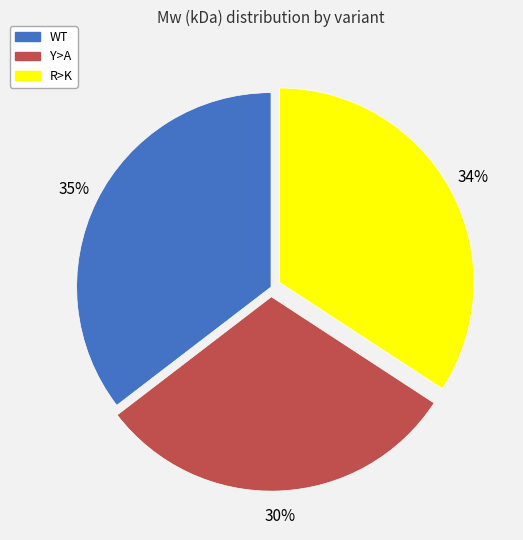

What is the smallest slice in the pie chart?

Y>A